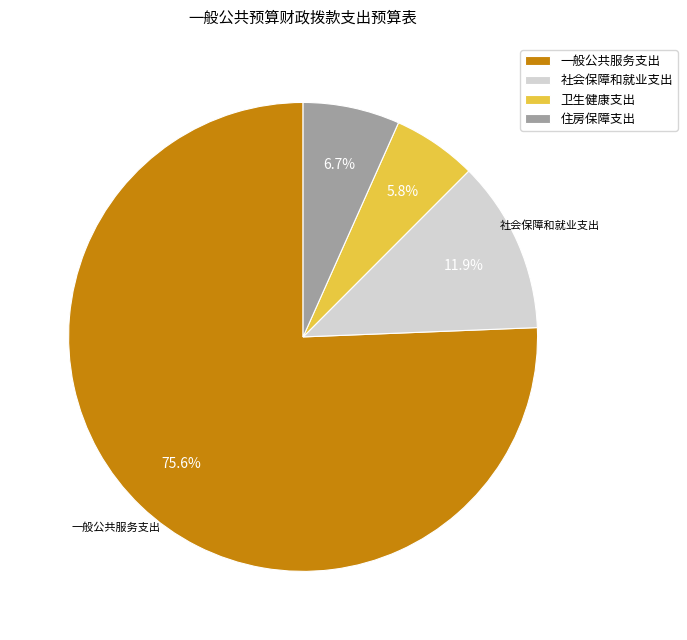

Which slice represents more than half of the pie?

一般公共服务支出